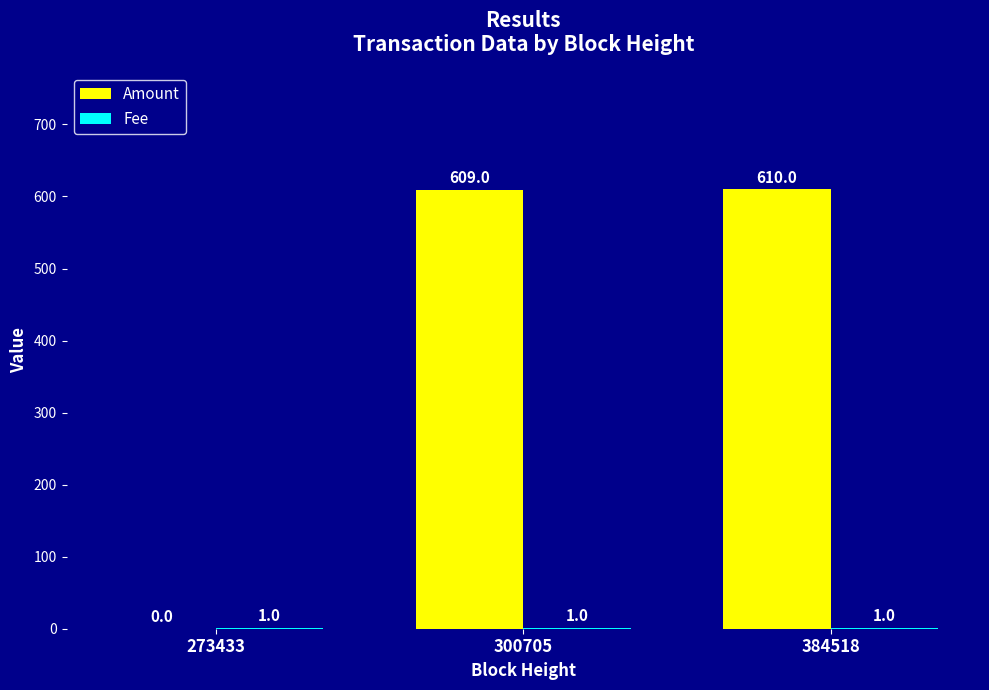

What is the total value across all series at 384518?

611